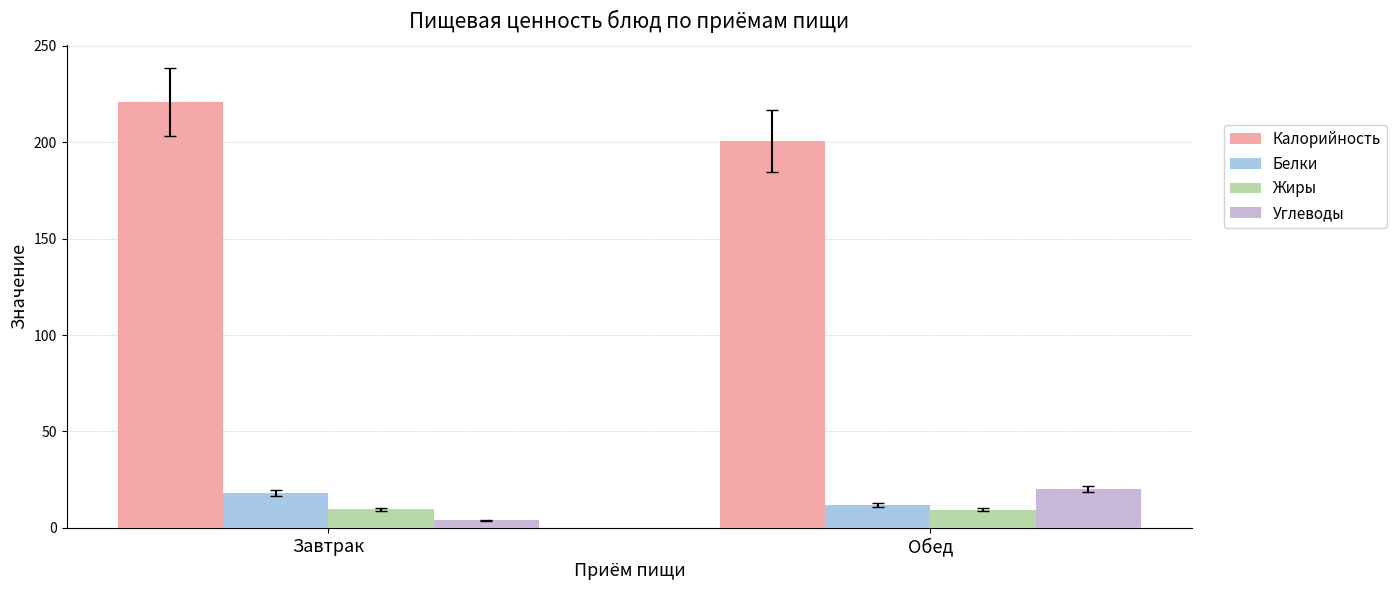

Count the Жиры values in the range 9 to 10.

2